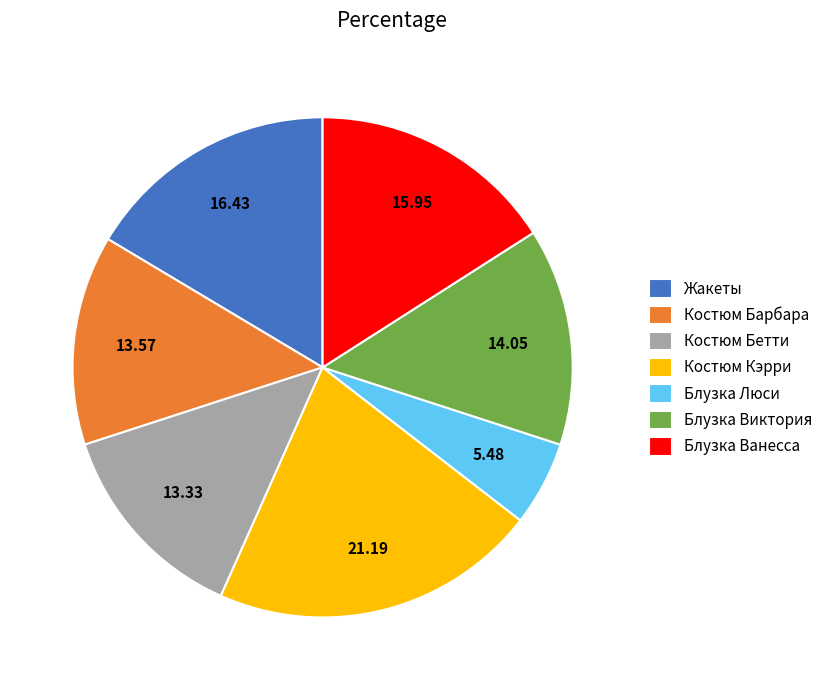

Which has a higher value, Костюм Бетти or Костюм Кэрри?

Костюм Кэрри